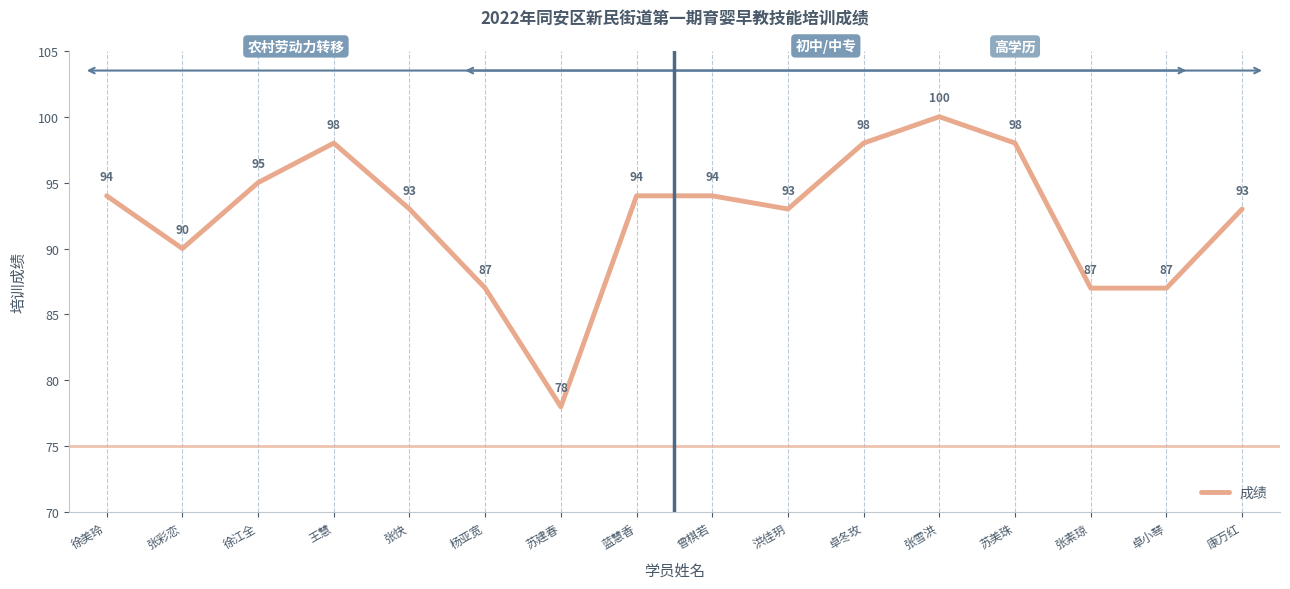

Does the chart have visible grid lines?

No